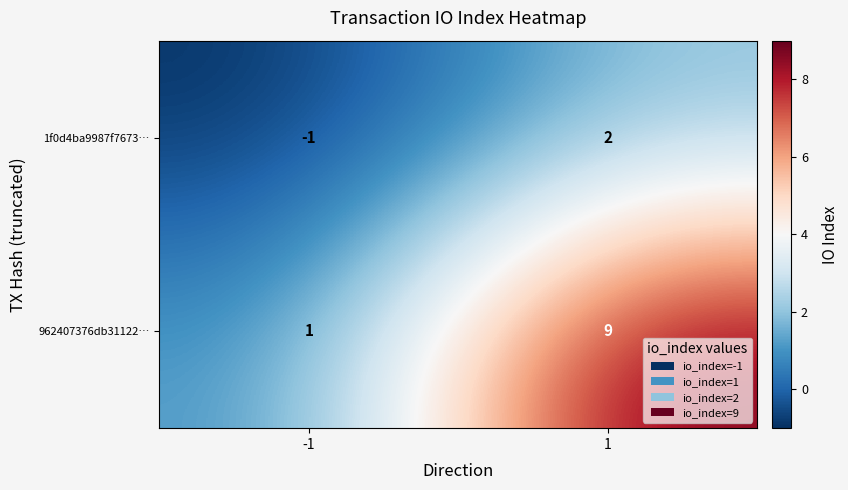

Is it true that 962407376db31122… equals 3 at 1?

False